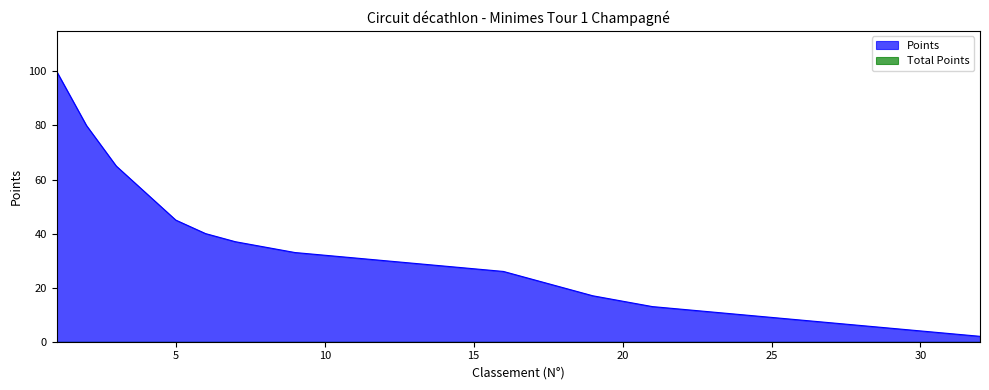

The chart shows a value of 11 at 19. True or false?

False